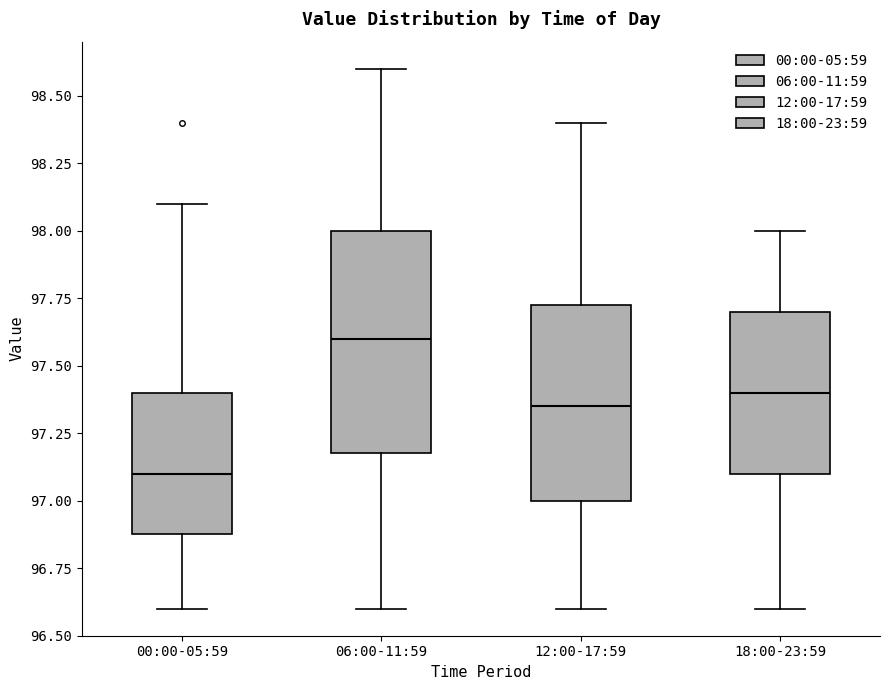

Reading left to right, transcribe this box plot: for each box, give where its median line is, the range the box spans, and where its two whiskers end, as read against the y-axis. The values are not printed on the chart, so give them approximately, as read against the axis.

00:00-05:59: median 97.10, box 96.90 to 97.40, whiskers 96.60 to 98.10
06:00-11:59: median 97.60, box 97.20 to 98.00, whiskers 96.60 to 98.60
12:00-17:59: median 97.35, box 97.00 to 97.75, whiskers 96.60 to 98.40
18:00-23:59: median 97.40, box 97.10 to 97.70, whiskers 96.60 to 98.00